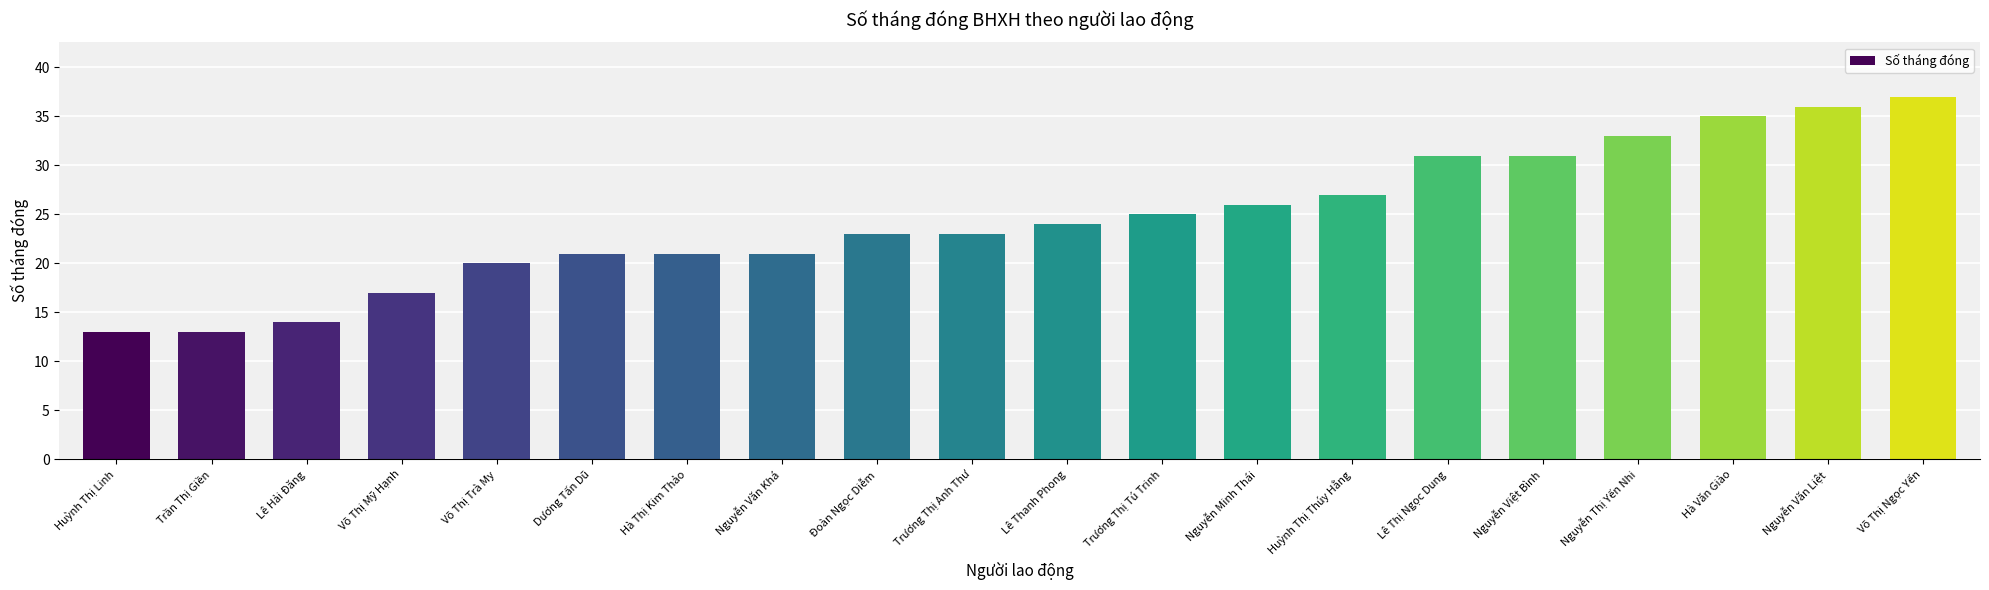

What is the minimum value shown in the chart?

13